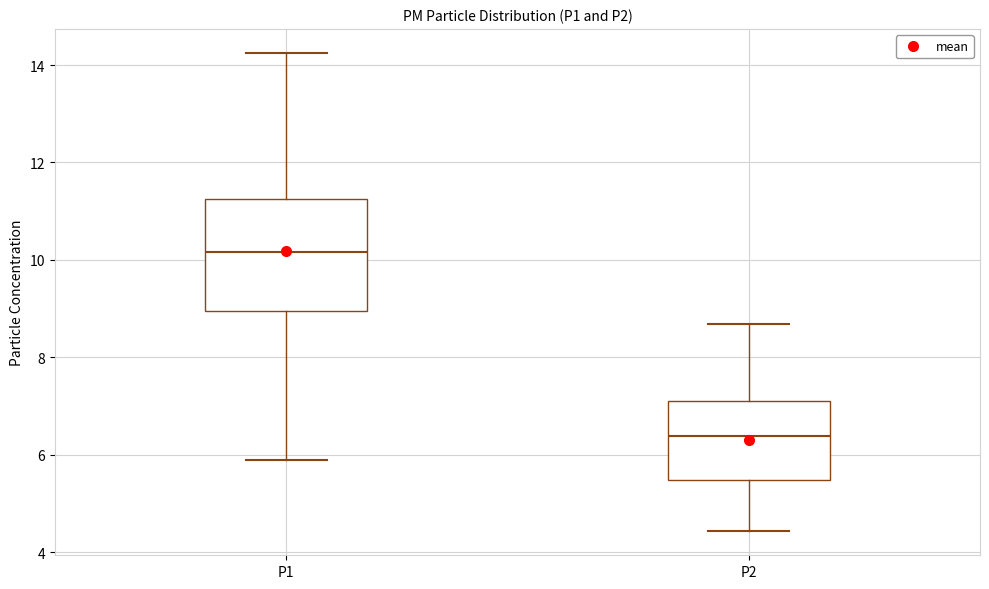

Reading left to right, read every box against the y-axis: the position of its median line, the range the box covers, and the ends of its whiskers. The values are not printed on the chart, so give them approximately, as read against the axis.

P1: median 10.2, box 9.0 to 11.2, whiskers 6.0 to 14.2
P2: median 6.4, box 5.4 to 7.0, whiskers 4.4 to 8.6